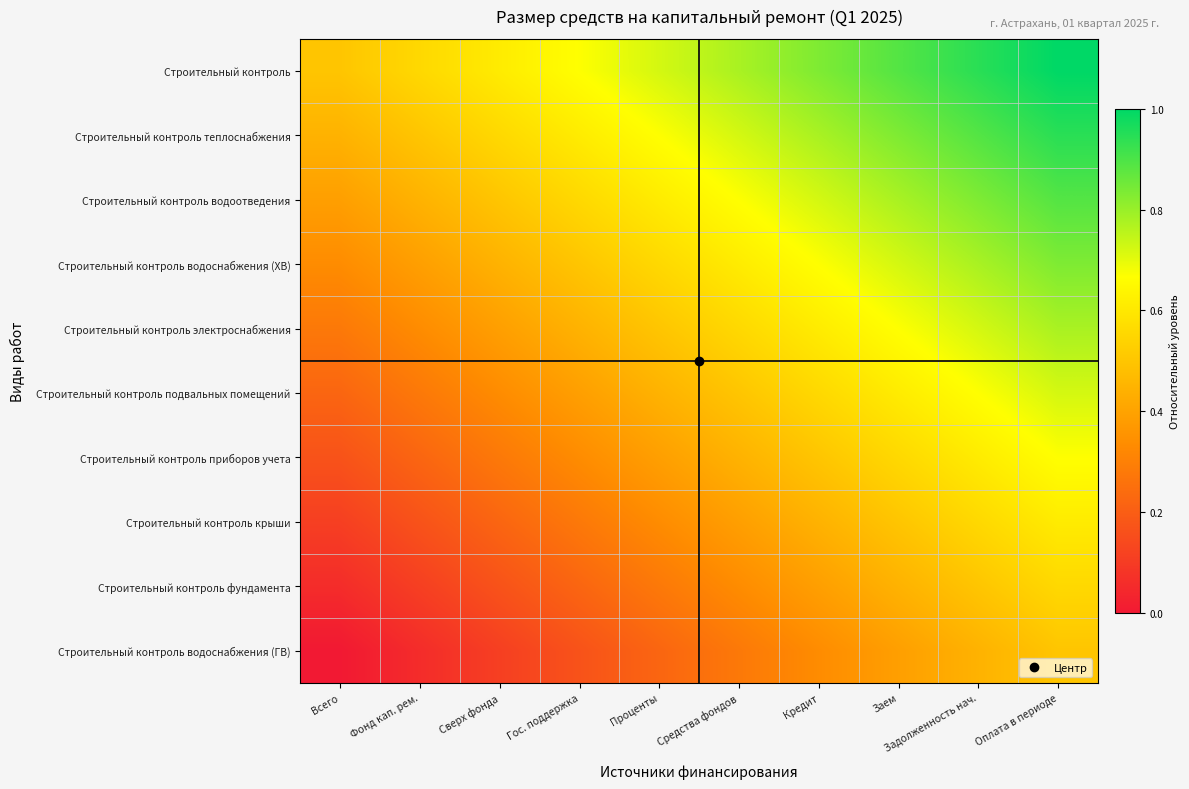

What is the total value across all series at Средства фондов?

5.3